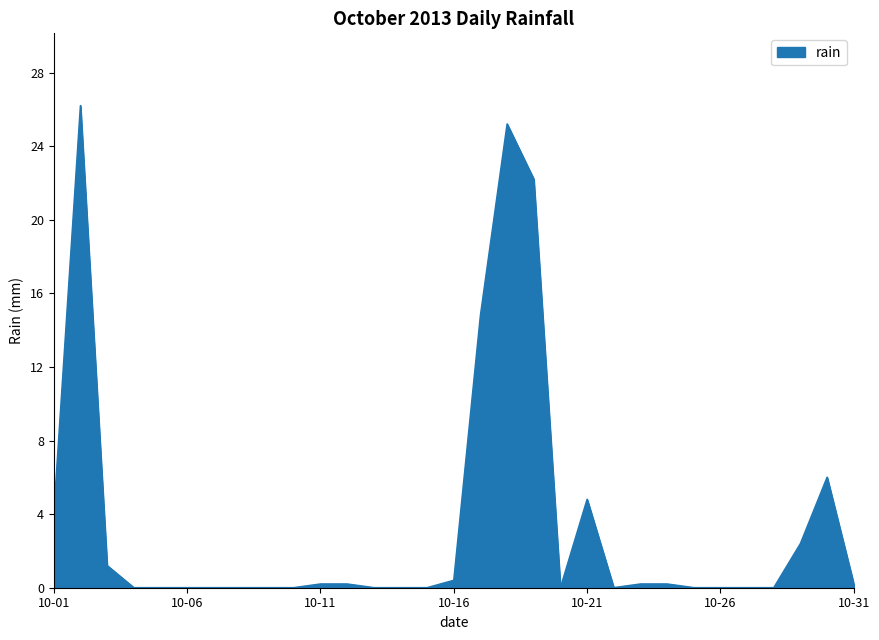

What is the difference between the maximum and minimum values?

26.2